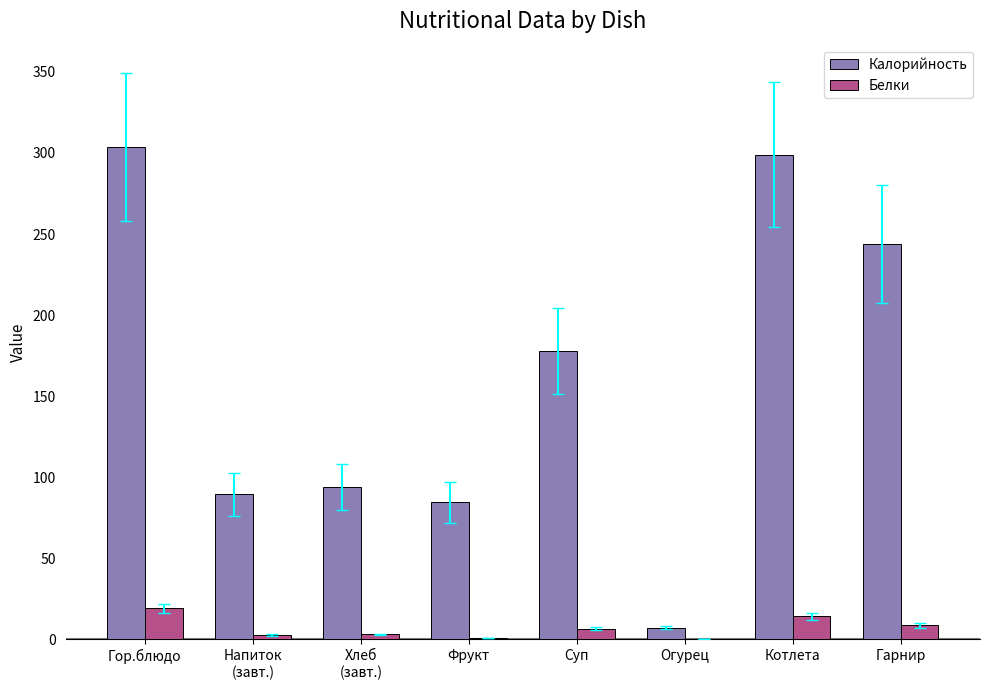

At which label does Калорийность first exceed 177?

Гор.блюдо